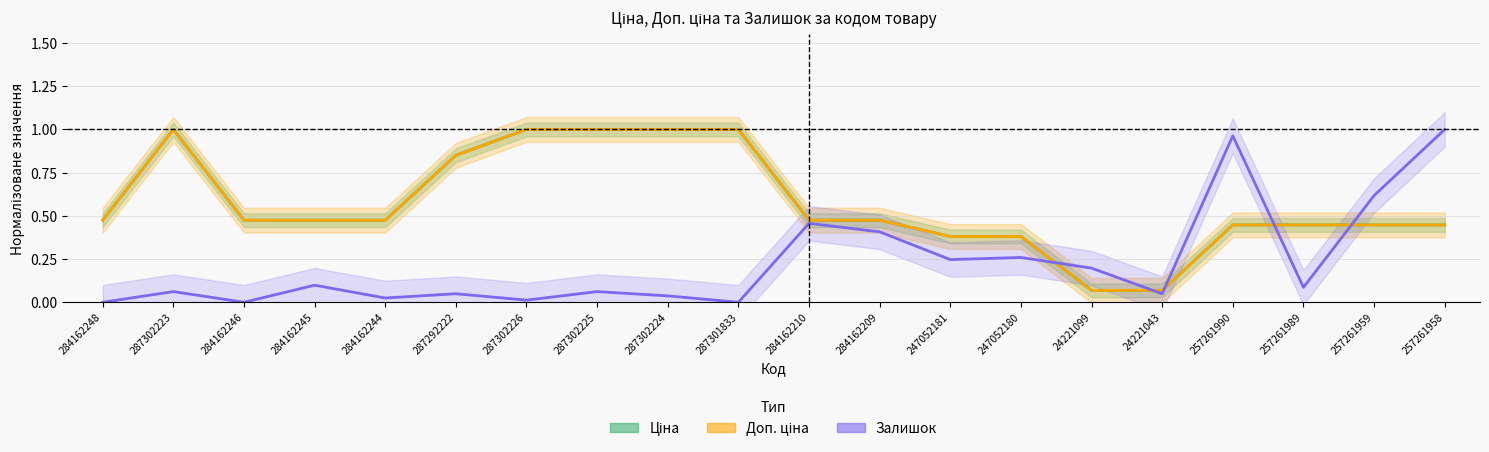

Rank the categories by Доп. ціна value from highest to lowest.

287302223, 287302226, 287302225, 287302224, 287301833, 287292222, 284162248, 284162246, 284162245, 284162244, 284162210, 284162209, 257261990, 257261989, 257261959, 257261958, 247052181, 247052180, 24221099, 24221043